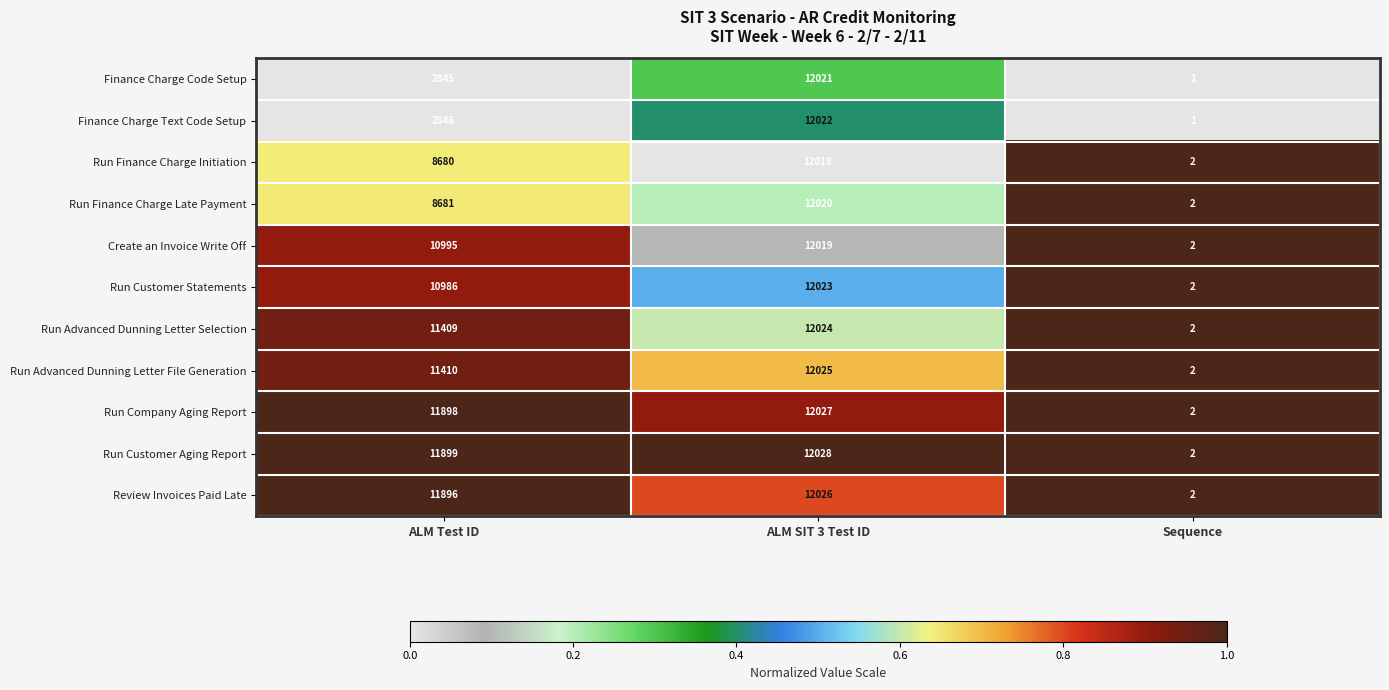

Which series changed the most between ALM SIT 3 Test ID and Sequence?

Run Customer Aging Report